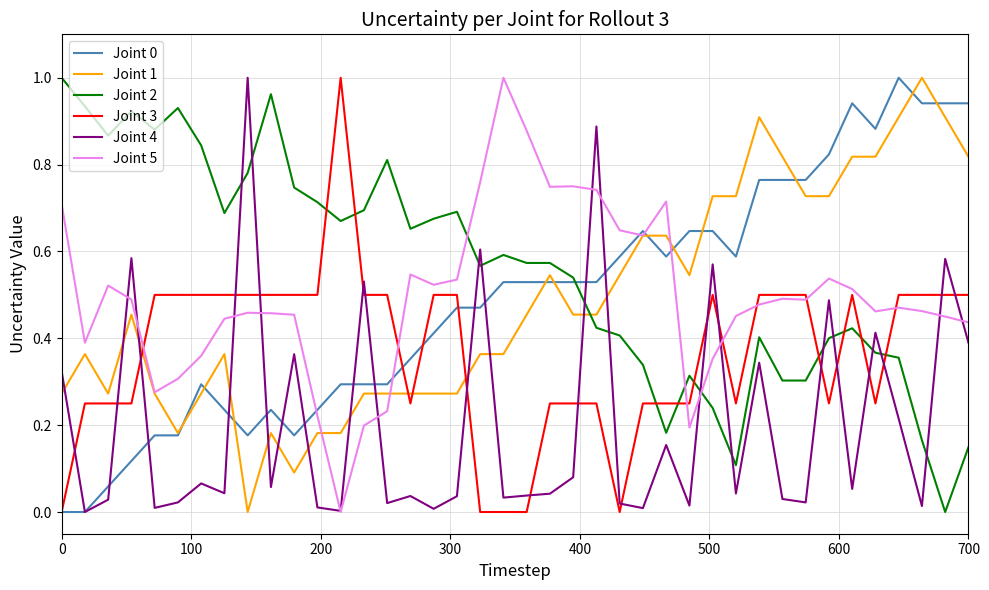

How many lines are shown in the chart?

6